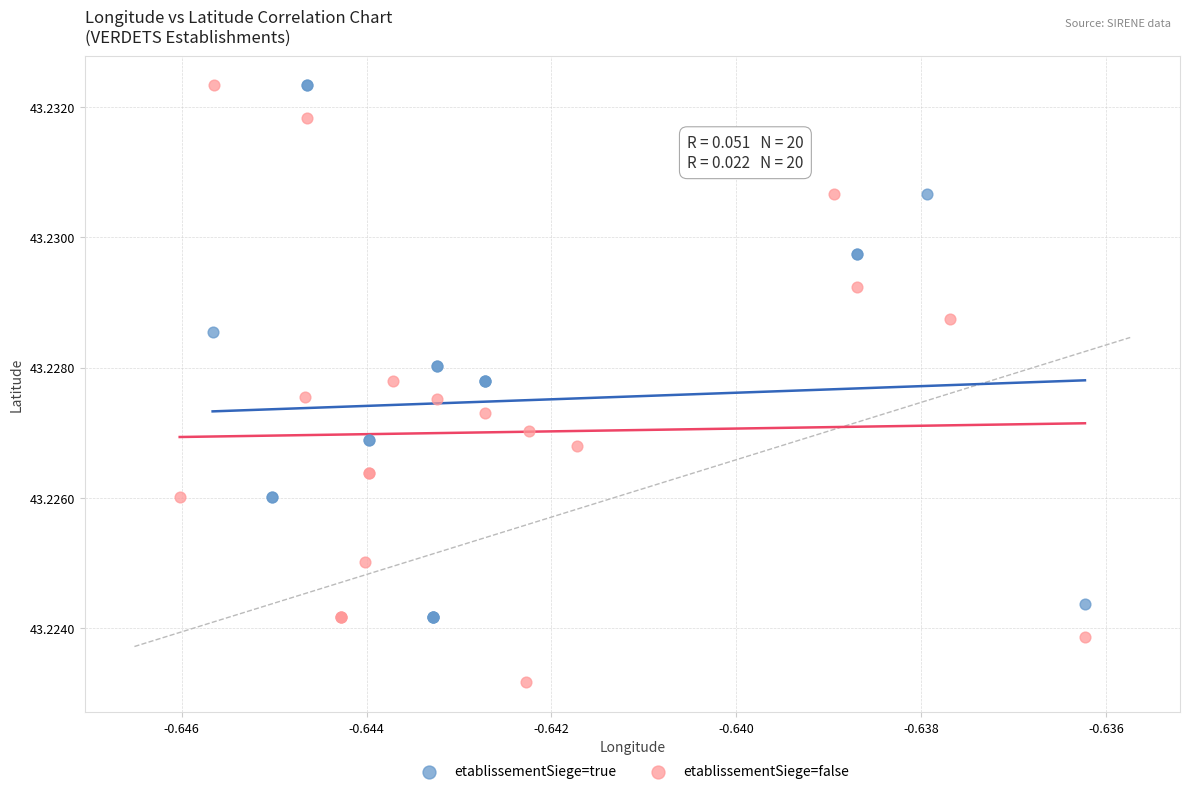

Which series has the largest Y range (max minus min)?

etablissementSiege=false